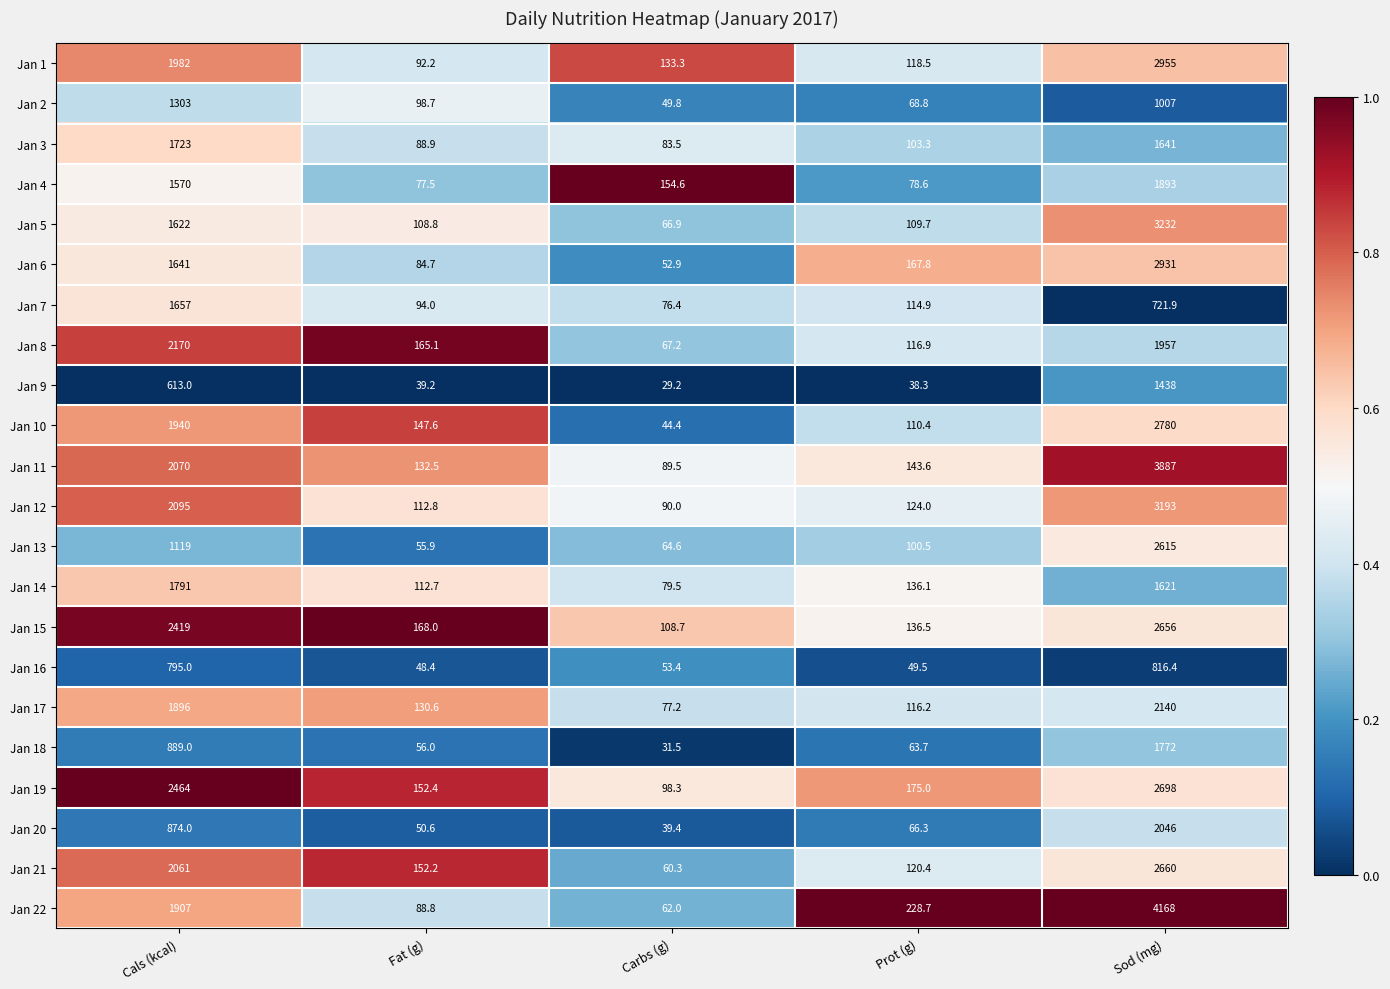

Is it true that Jan 5 equals 29.5 at Fat (g)?

False